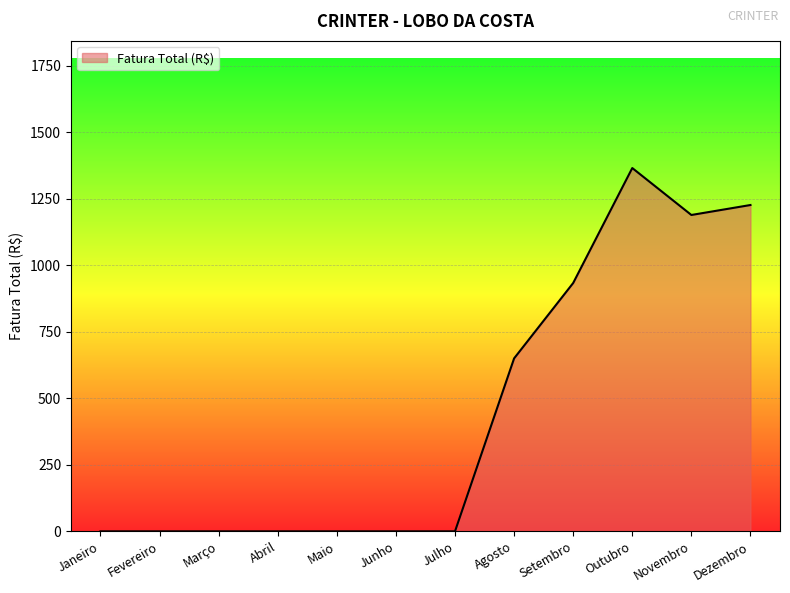

True or false: the data shows 0.0 at Janeiro.

True